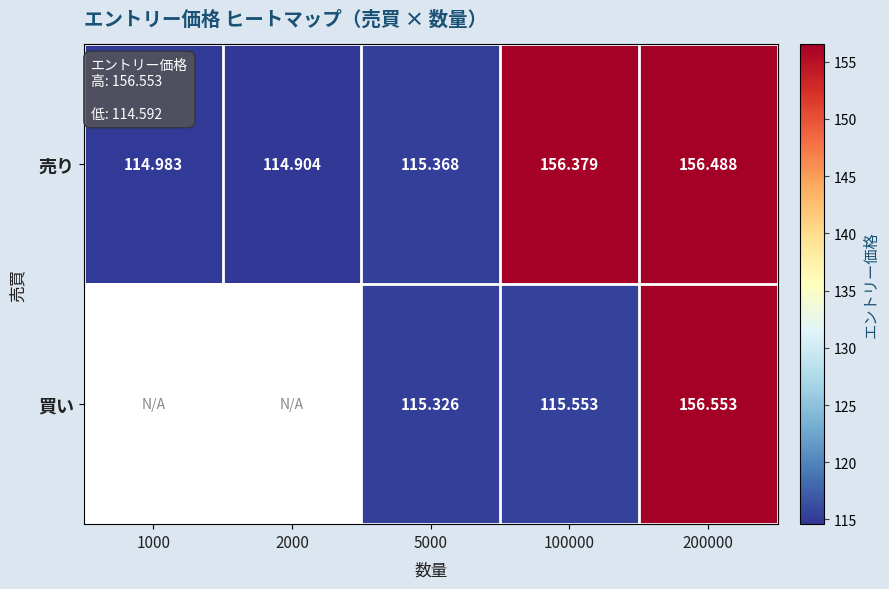

True or false: 買い has a value of 156.6 at 200000.

True